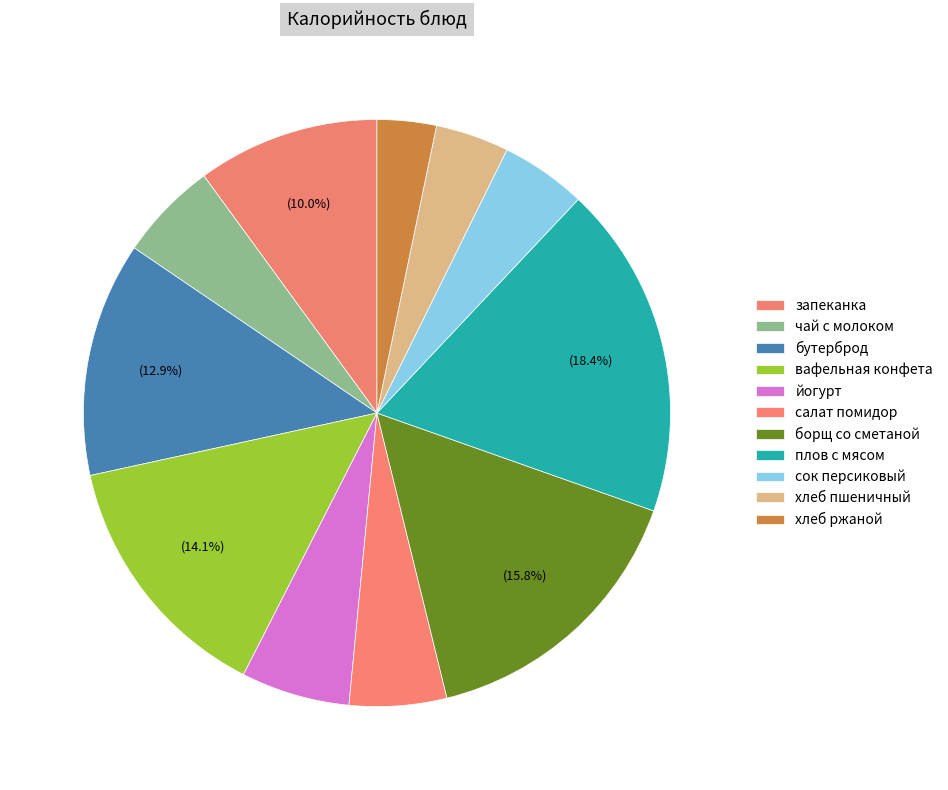

How many slices are in this pie chart?

11